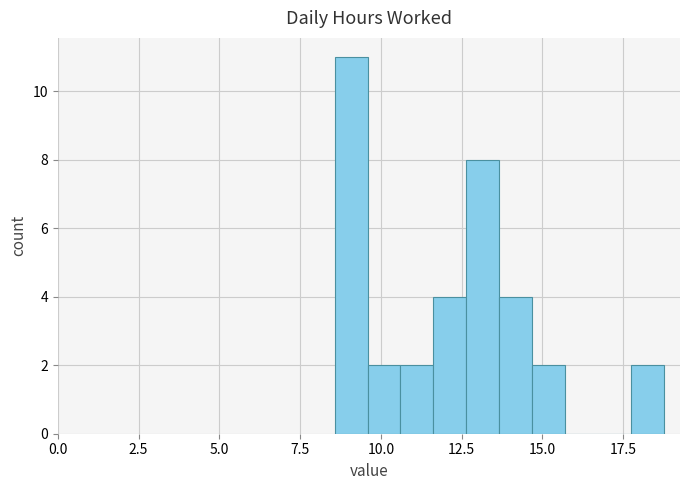

Read against the x-axis, roughly where is the centre of the tallest bar?

9.0